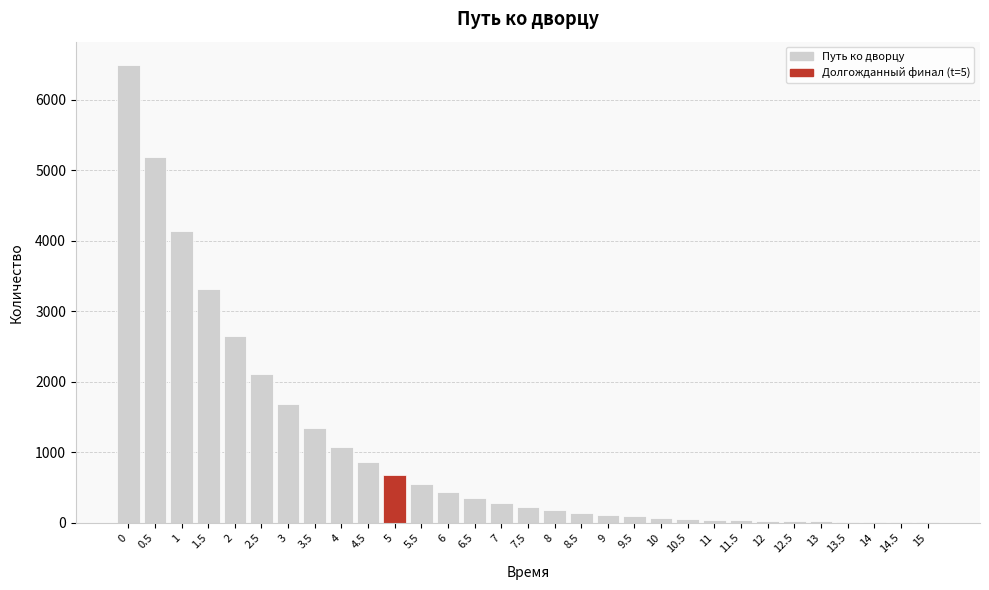

The value at 3.5 is 614. True or false?

False